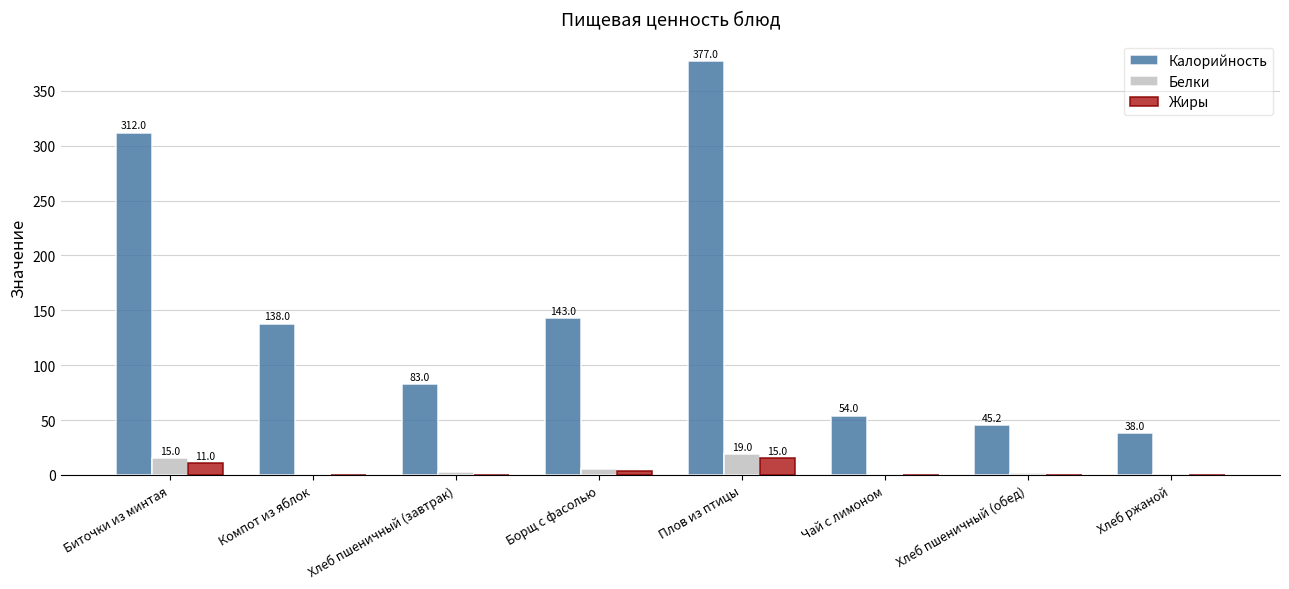

Is it true that Калорийность equals 54.0 at Чай с лимоном?

True